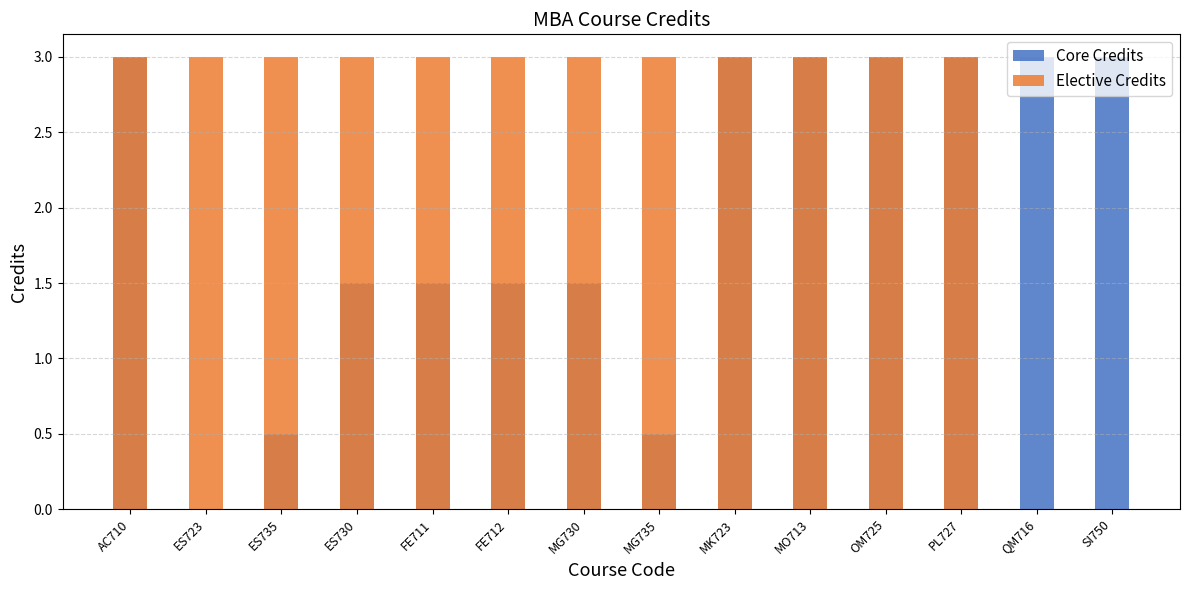

What value does the Core Credits series have at MK723?

3.0